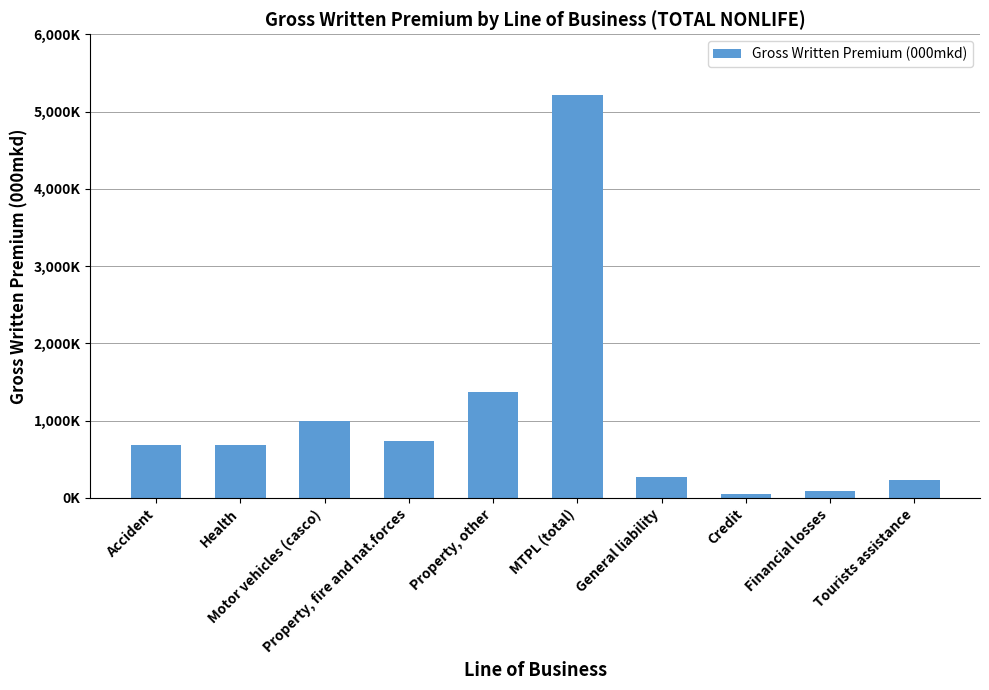

Does the chart contain any negative values?

No